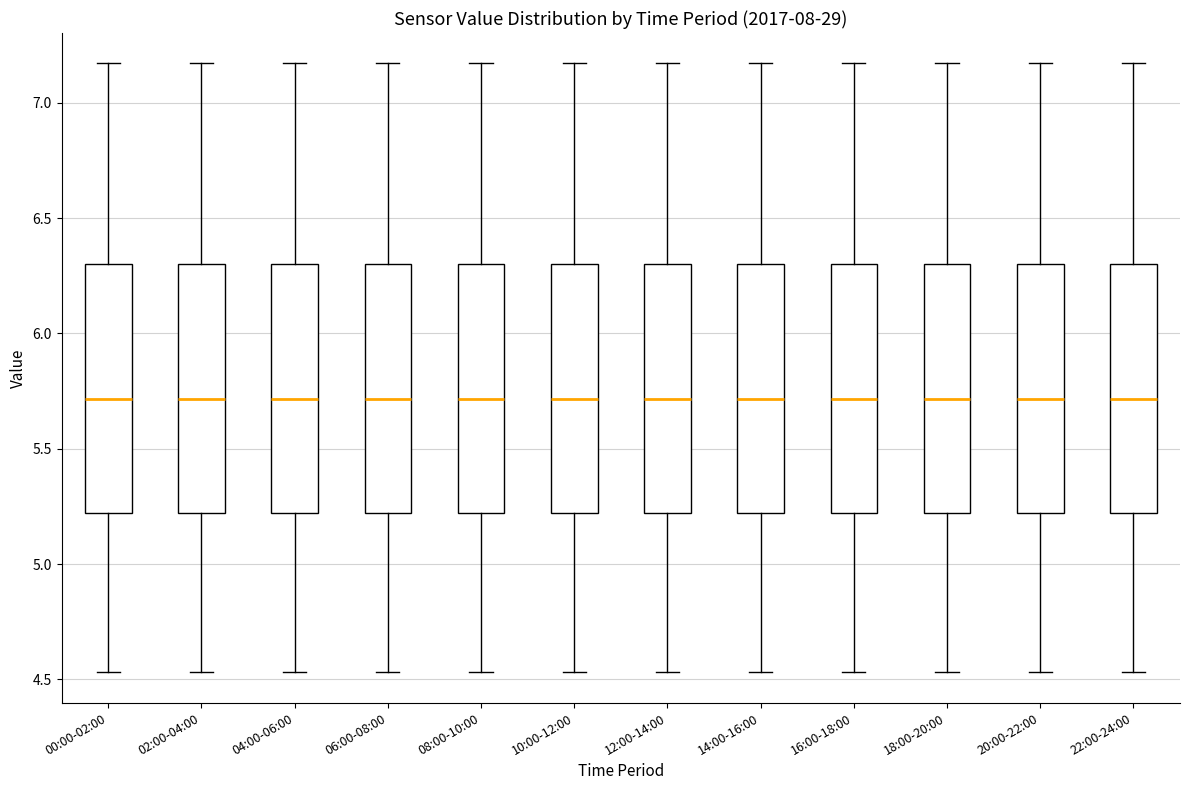

Reading left to right, read every box against the y-axis: the position of its median line, the range the box covers, and the ends of its whiskers. The values are not printed on the chart, so give them approximately, as read against the axis.

00:00-02:00: median 5.70, box 5.20 to 6.30, whiskers 4.55 to 7.15
02:00-04:00: median 5.70, box 5.20 to 6.30, whiskers 4.55 to 7.15
04:00-06:00: median 5.70, box 5.20 to 6.30, whiskers 4.55 to 7.15
06:00-08:00: median 5.70, box 5.20 to 6.30, whiskers 4.55 to 7.15
08:00-10:00: median 5.70, box 5.20 to 6.30, whiskers 4.55 to 7.15
10:00-12:00: median 5.70, box 5.20 to 6.30, whiskers 4.55 to 7.15
12:00-14:00: median 5.70, box 5.20 to 6.30, whiskers 4.55 to 7.15
14:00-16:00: median 5.70, box 5.20 to 6.30, whiskers 4.55 to 7.15
16:00-18:00: median 5.70, box 5.20 to 6.30, whiskers 4.55 to 7.15
18:00-20:00: median 5.70, box 5.20 to 6.30, whiskers 4.55 to 7.15
20:00-22:00: median 5.70, box 5.20 to 6.30, whiskers 4.55 to 7.15
22:00-24:00: median 5.70, box 5.20 to 6.30, whiskers 4.55 to 7.15